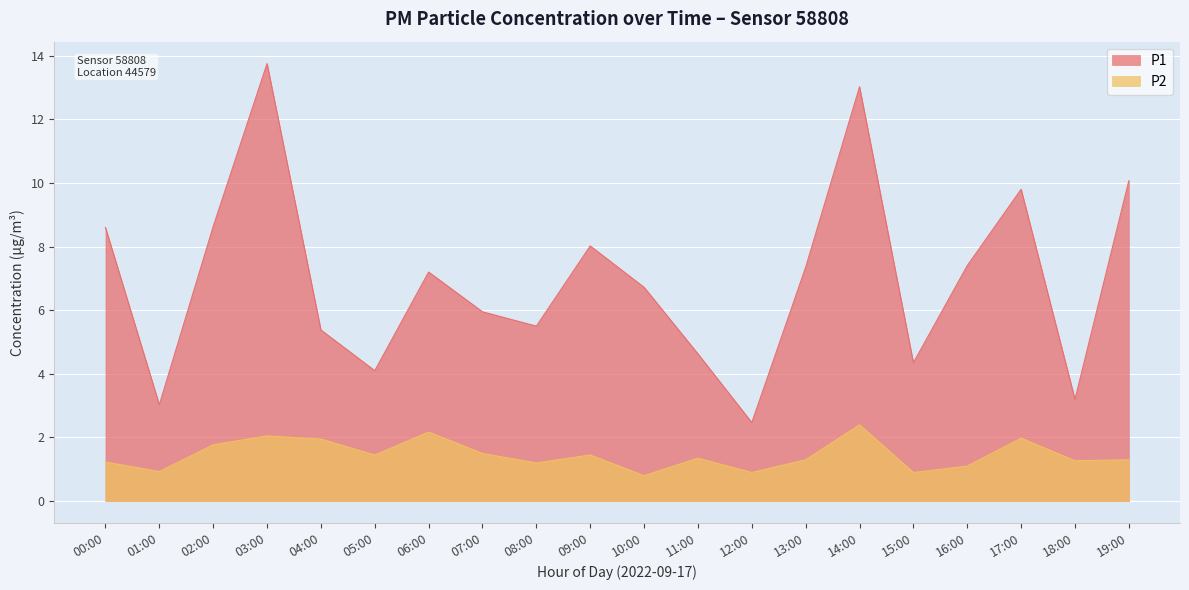

What is the value of the P1 point at the 16th from the left?

4.3